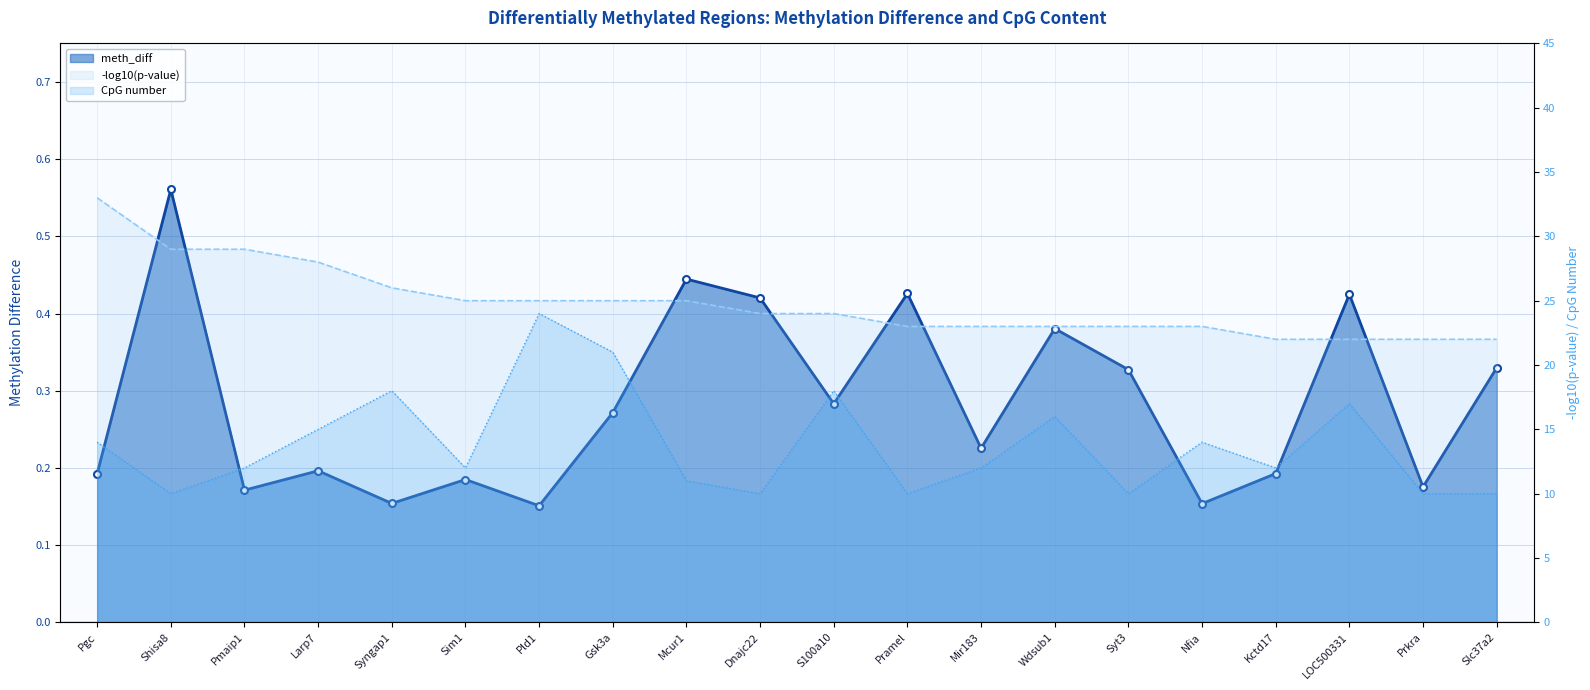

What position from the right is Nfia?

5